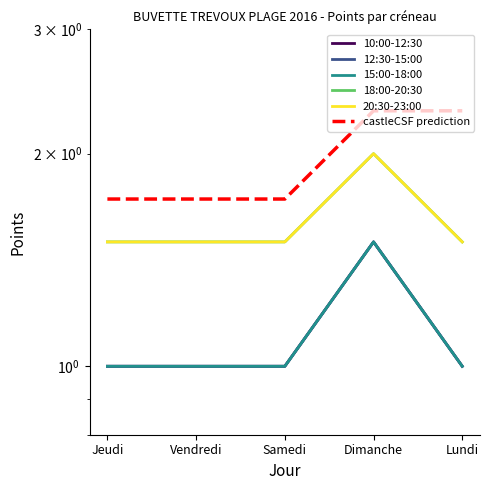

How many series are shown in this chart?

6